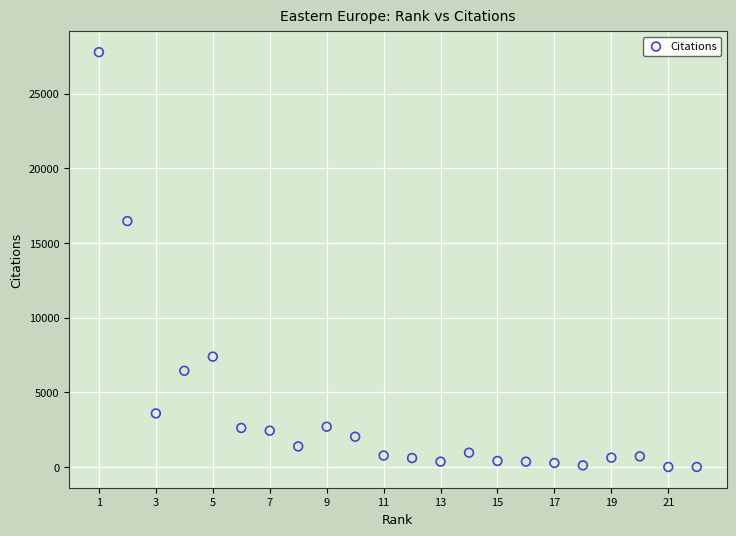

What Y value in the scatter plot is closest to 13890?

16467